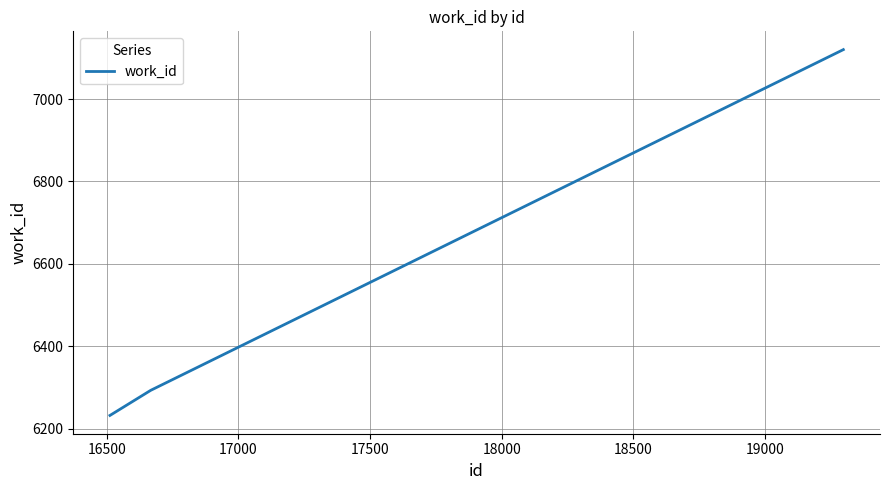

How many lines are shown in the chart?

1